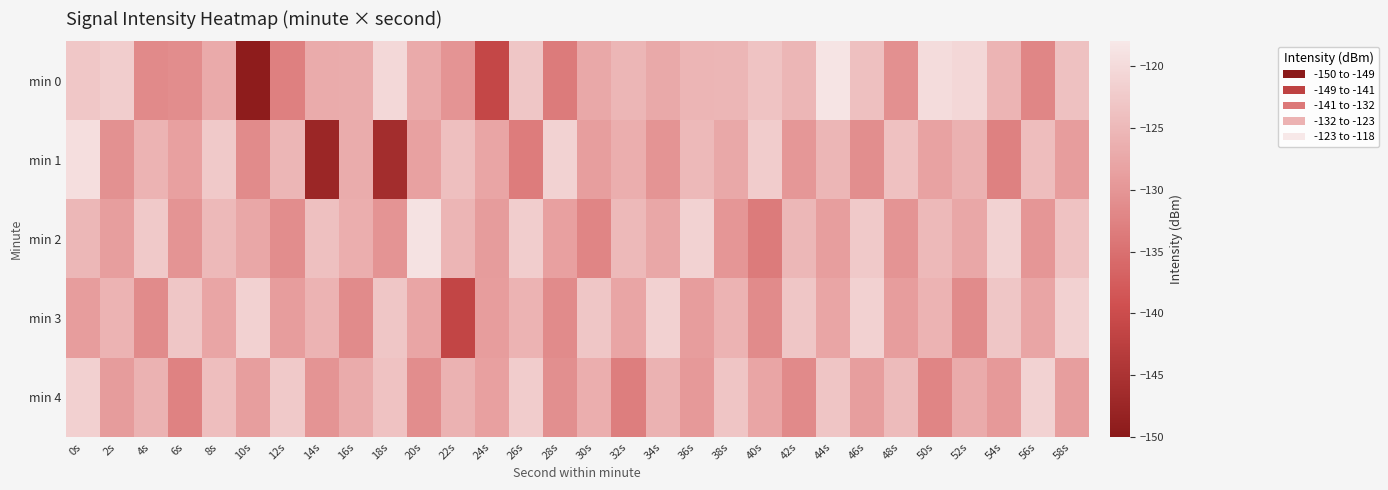

Between 0s and 28s, which series saw the biggest shift?

min 0